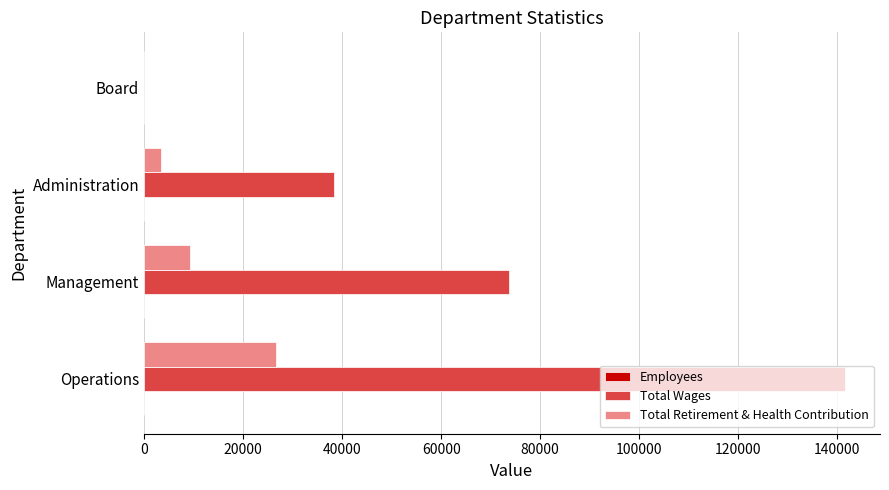

Is it true that Total Wages equals 10465 at Administration?

False